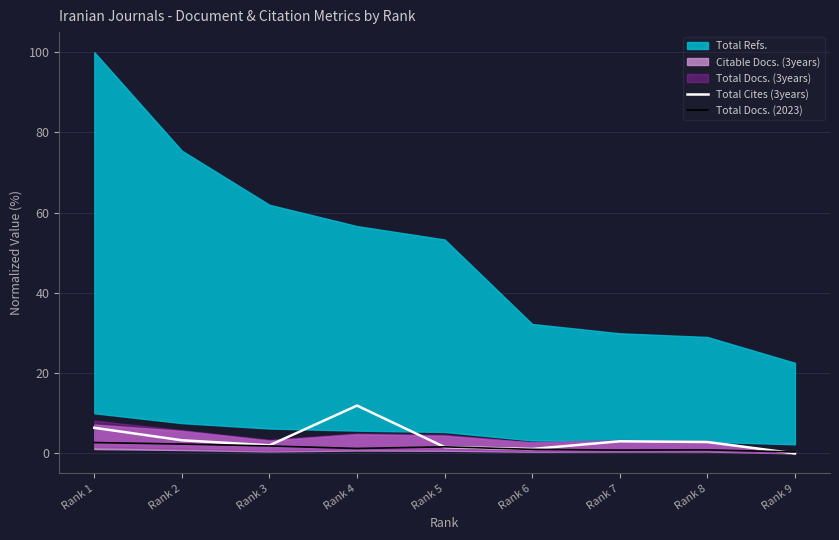

What is the sum of the Total Cites (3years) values at Rank 7 and Rank 3?

5.0